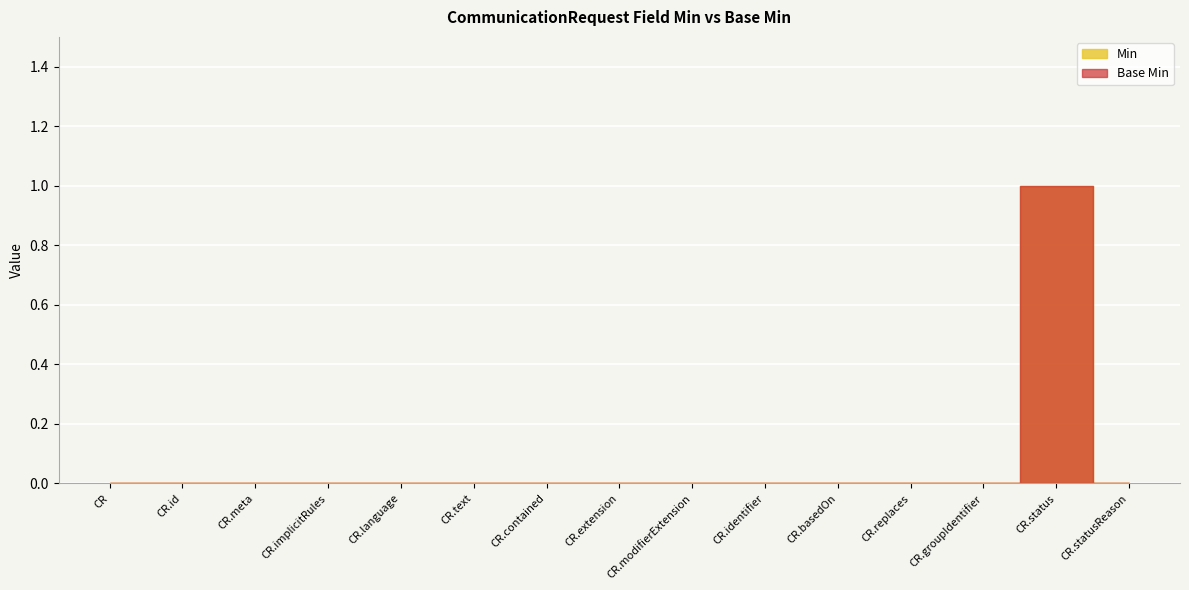

Reading right to left, what are all the values shown in this chart?

Min: CommunicationRequest.statusReason=0	CommunicationRequest.status=1	CommunicationRequest.groupIdentifier=0	CommunicationRequest.replaces=0	CommunicationRequest.basedOn=0	CommunicationRequest.identifier=0	CommunicationRequest.modifierExtension=0	CommunicationRequest.extension=0	CommunicationRequest.contained=0	CommunicationRequest.text=0	CommunicationRequest.language=0	CommunicationRequest.implicitRules=0	CommunicationRequest.meta=0	CommunicationRequest.id=0	CommunicationRequest=0
Base Min: CommunicationRequest.statusReason=0	CommunicationRequest.status=1	CommunicationRequest.groupIdentifier=0	CommunicationRequest.replaces=0	CommunicationRequest.basedOn=0	CommunicationRequest.identifier=0	CommunicationRequest.modifierExtension=0	CommunicationRequest.extension=0	CommunicationRequest.contained=0	CommunicationRequest.text=0	CommunicationRequest.language=0	CommunicationRequest.implicitRules=0	CommunicationRequest.meta=0	CommunicationRequest.id=0	CommunicationRequest=0